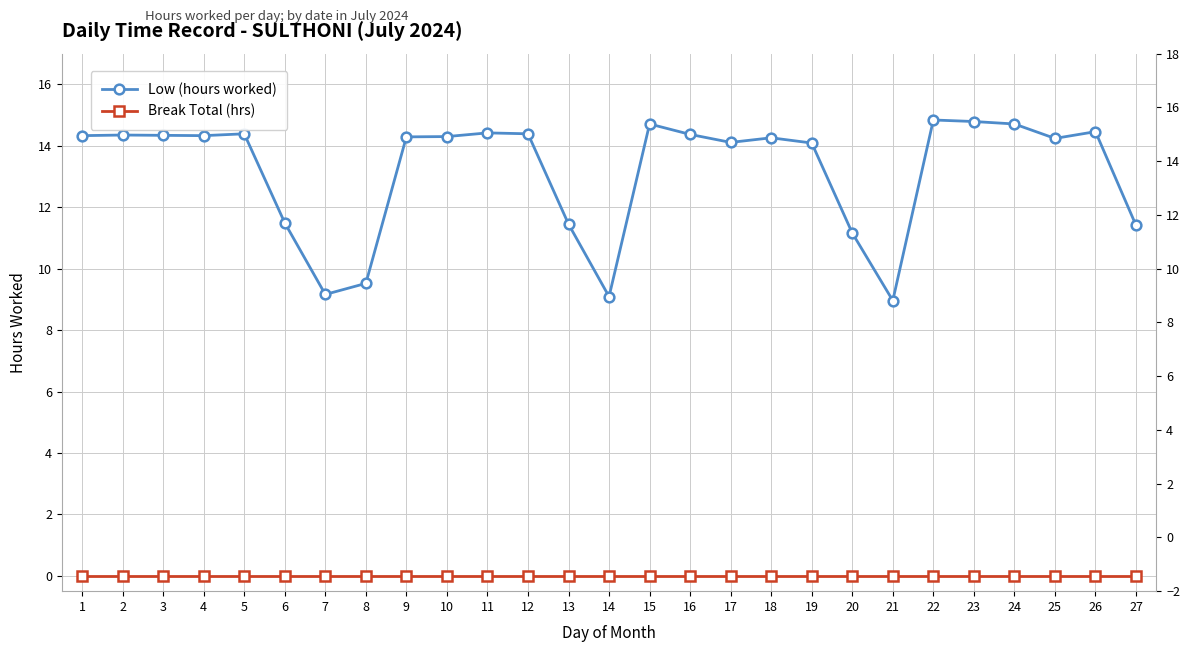

Reading left to right, transcribe all the data shown in this chart.

Low (hours worked): 14.3	14.3	14.3	14.3	14.4	11.5	9.2	9.5	14.3	14.3	14.4	14.4	11.4	9.1	14.7	14.4	14.1	14.3	14.1	11.2	9.0	14.8	14.8	14.7	14.2	14.5	11.4
Break Total (hrs): 0.0	0.0	0.0	0.0	0.0	0.0	0.0	0.0	0.0	0.0	0.0	0.0	0.0	0.0	0.0	0.0	0.0	0.0	0.0	0.0	0.0	0.0	0.0	0.0	0.0	0.0	0.0